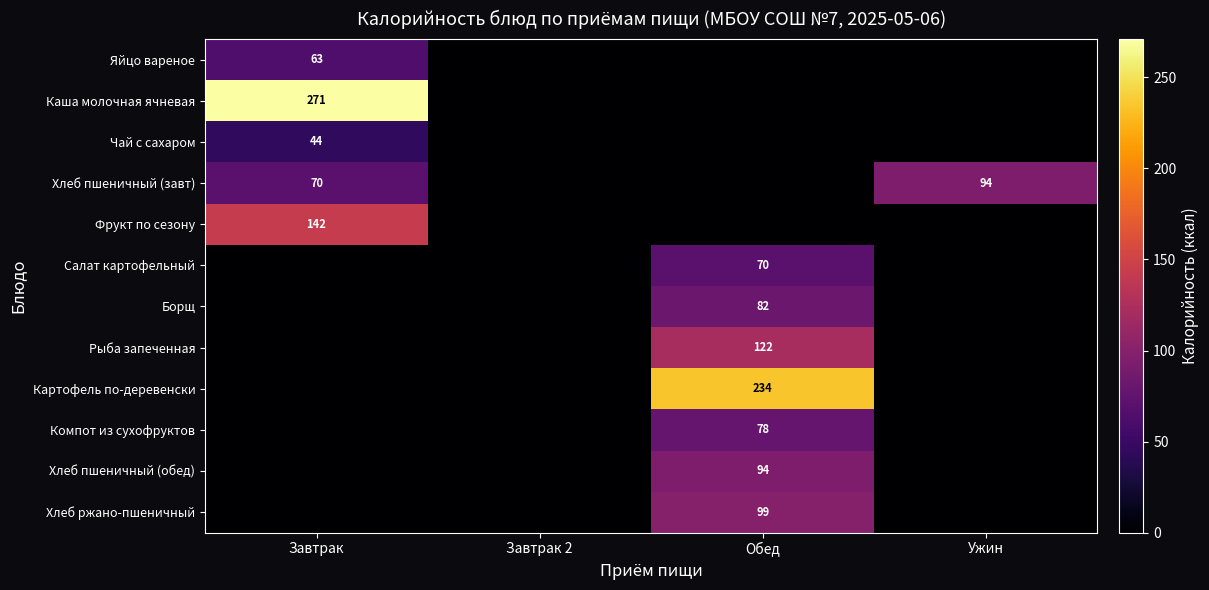

Which label corresponds to the smallest value in the chart?

Завтрак 2